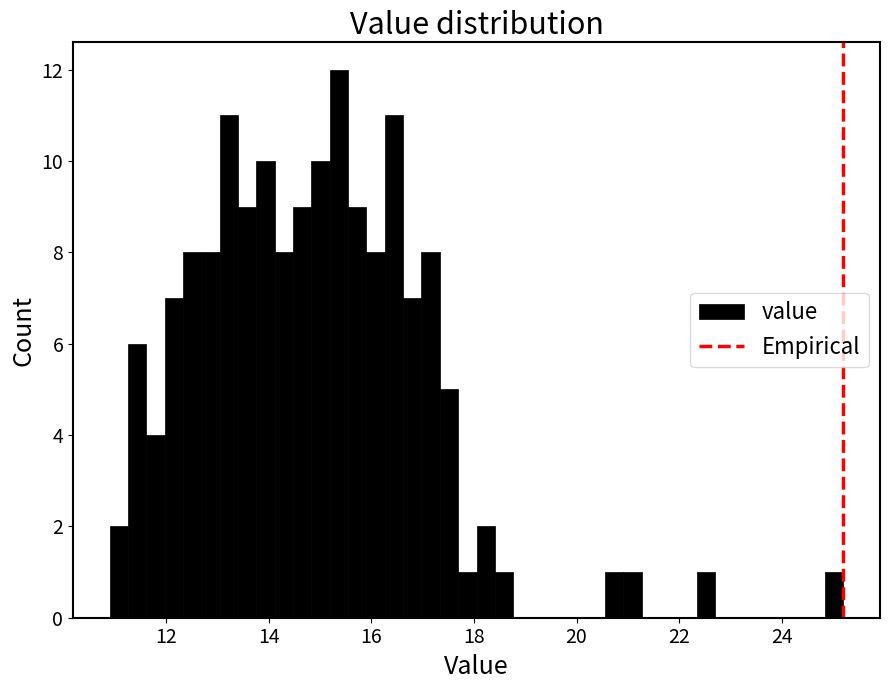

Read against the x-axis, roughly where is the centre of the tallest bar?

15.4